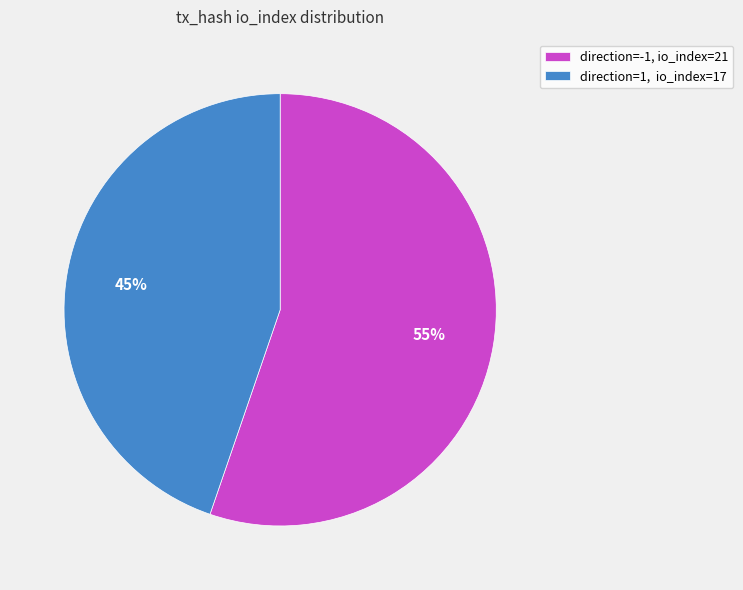

Which slice is the largest?

direction=-1, io_index=21